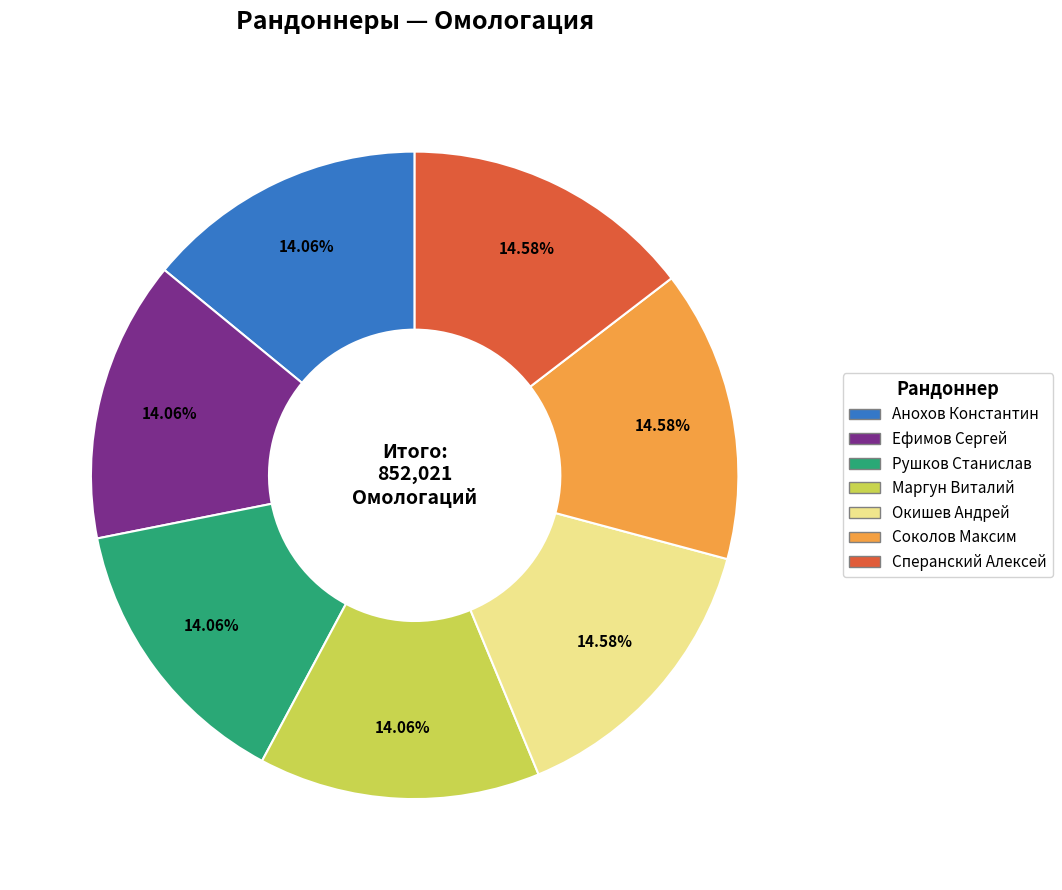

What percentage is the Соколов Максим slice, to the nearest percent?

15%